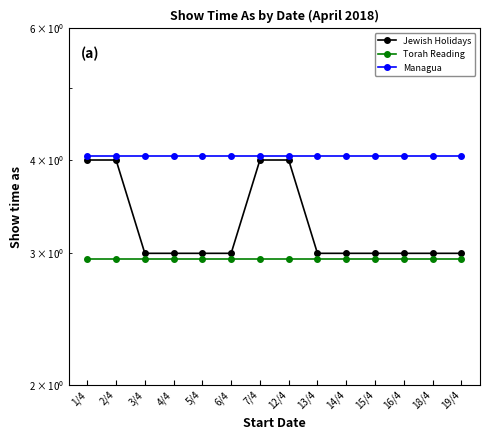

What is the maximum value shown in the chart?

4.0